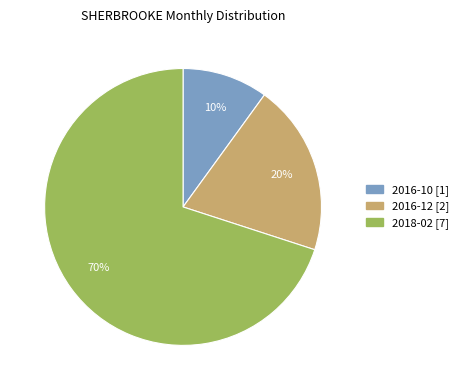

Do 2018-02 and 2016-12 together represent more than half of the pie?

Yes